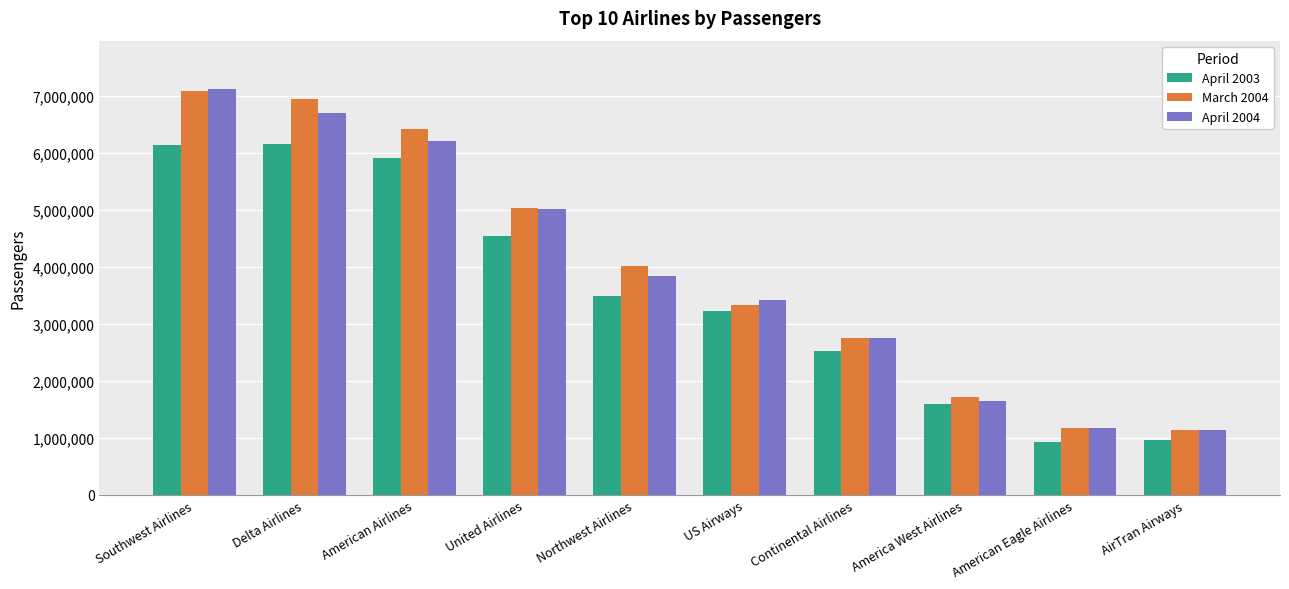

Between Delta Airlines and United Airlines, which series saw the biggest shift?

March 2004